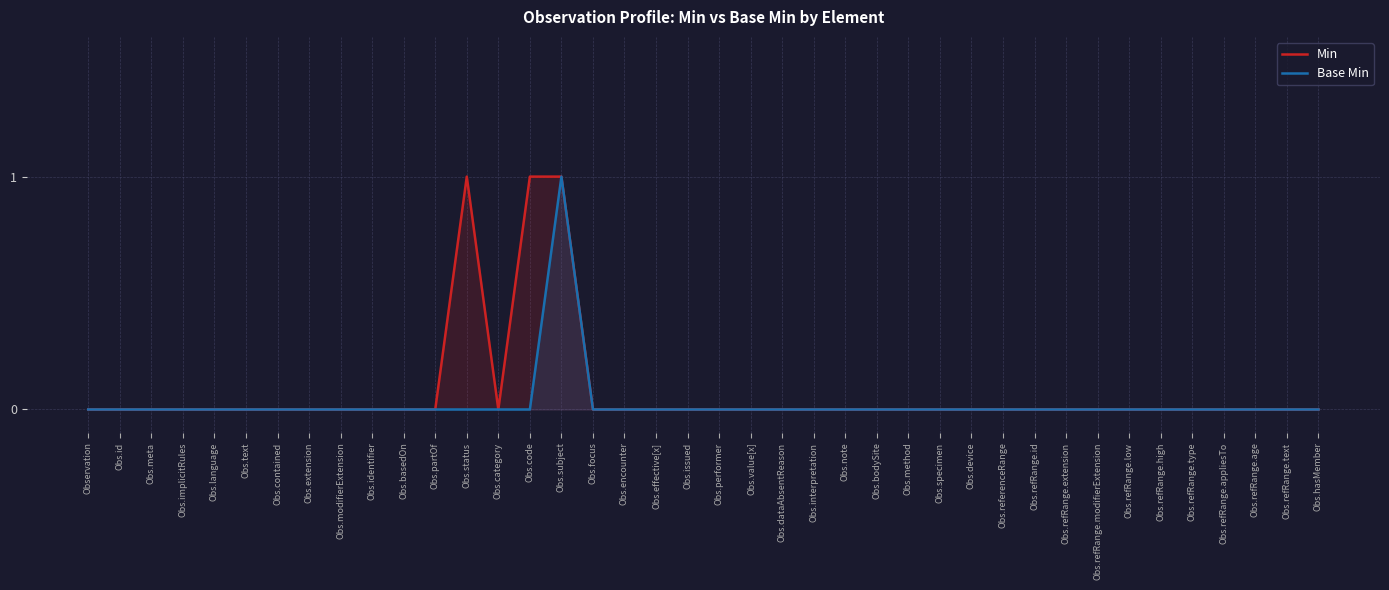

How many distinct data groups are displayed?

2